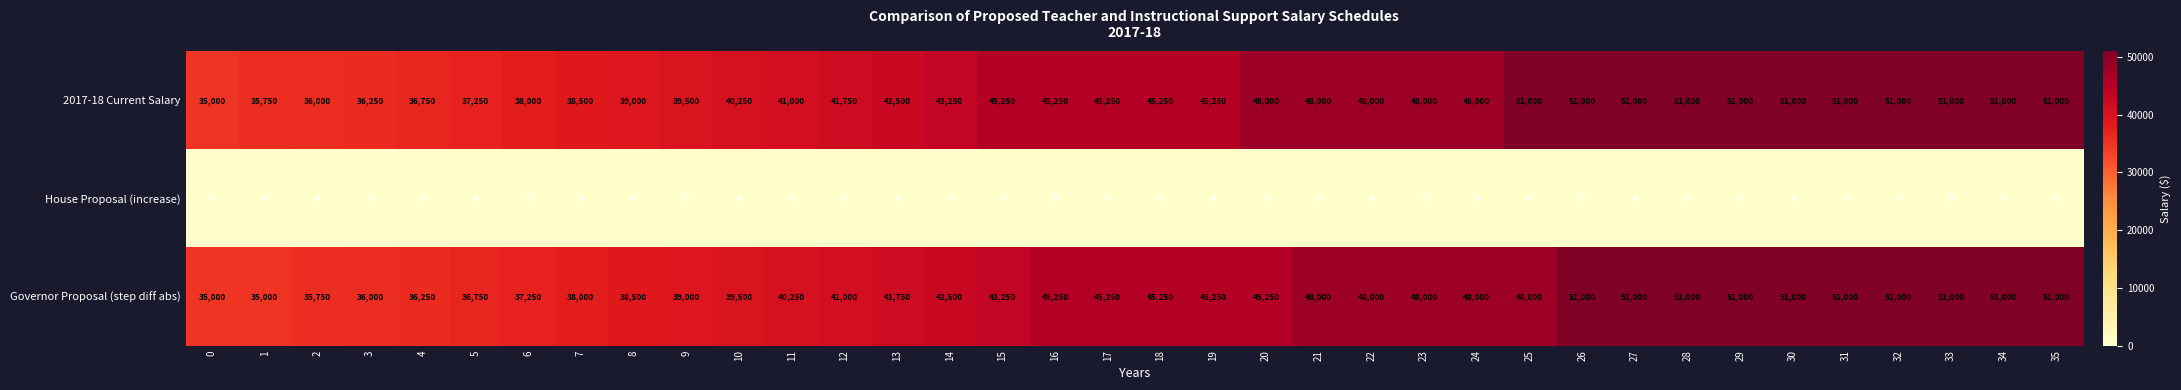

Which series has the largest total across all categories?

2017-18 Current Salary